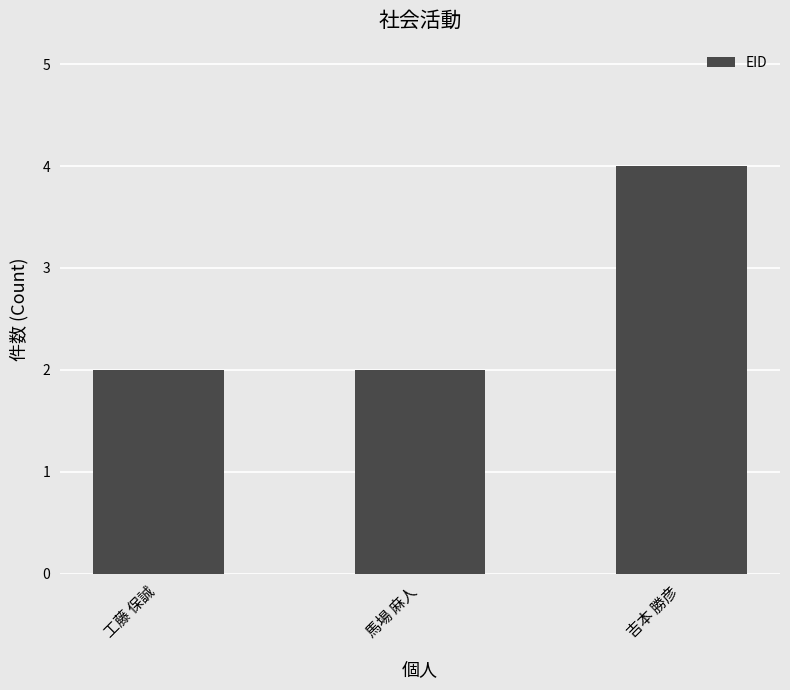

Between 吉本 勝彦 and 工藤 保誠, which is larger?

吉本 勝彦